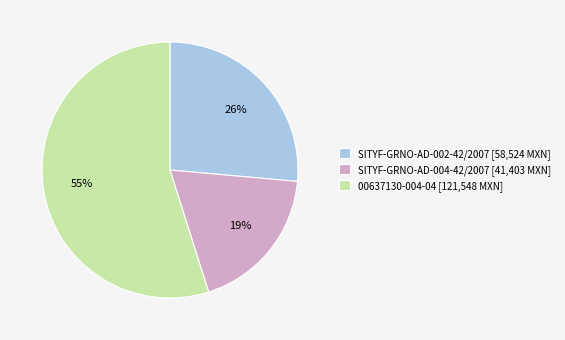

Combined, do SITYF-GRNO-AD-004-42/2007 and SITYF-GRNO-AD-002-42/2007 account for over 50%?

No